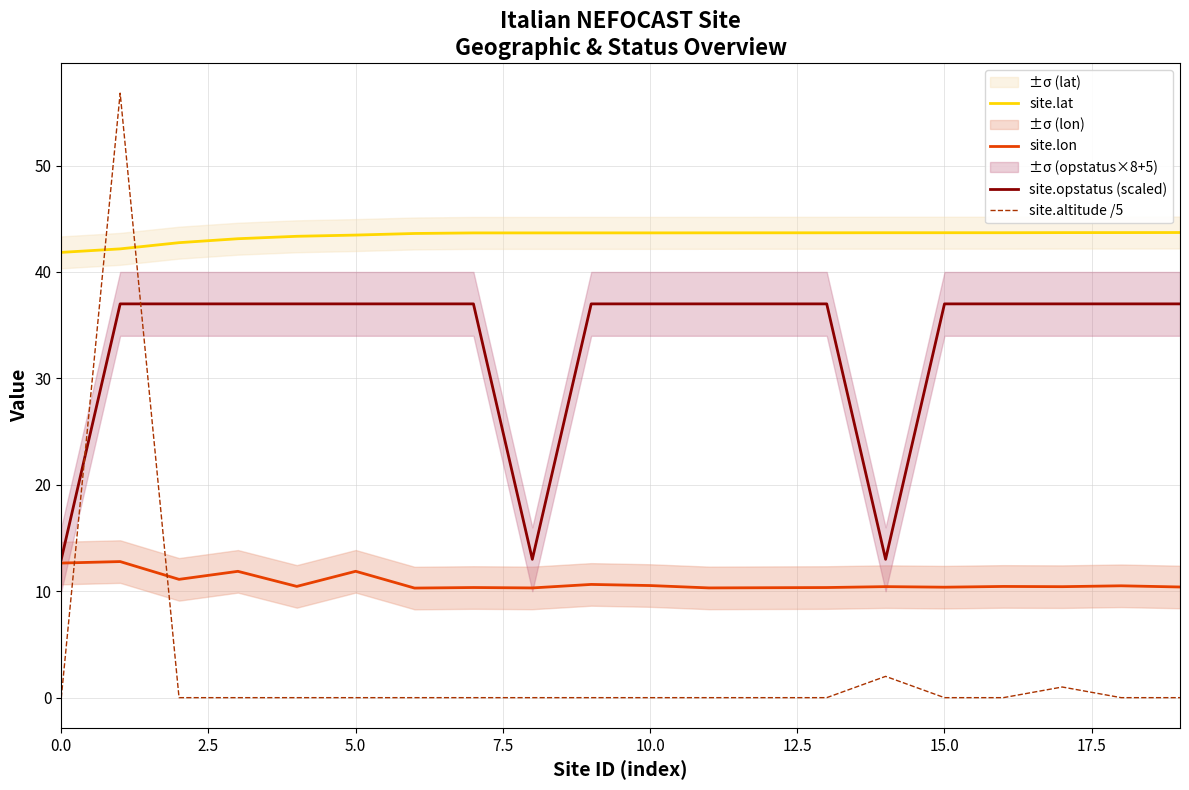

Which series has the largest total across all categories?

site.lat